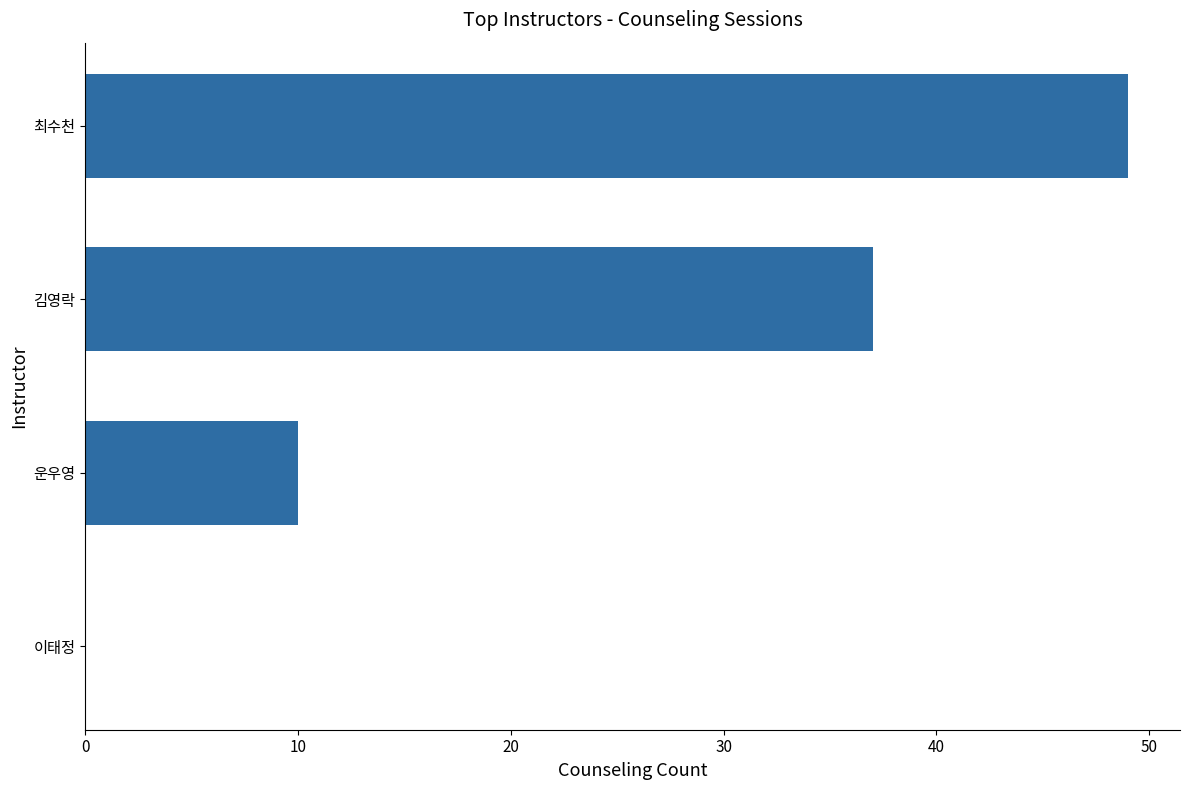

Between 운우영 and 최수천, which is larger?

최수천